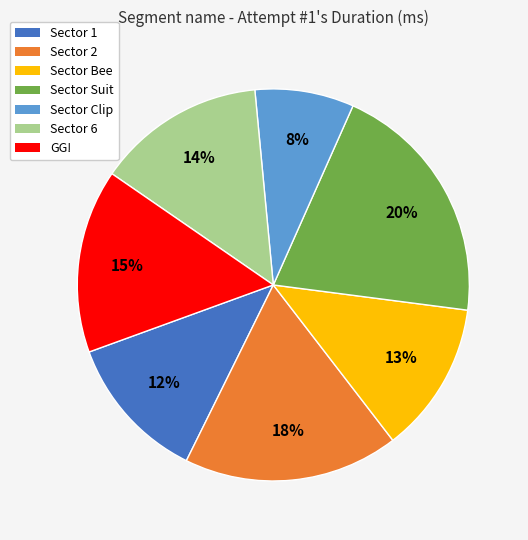

To the nearest percent, what is the combined percentage of Sector Suit and Sector Bee?

33%